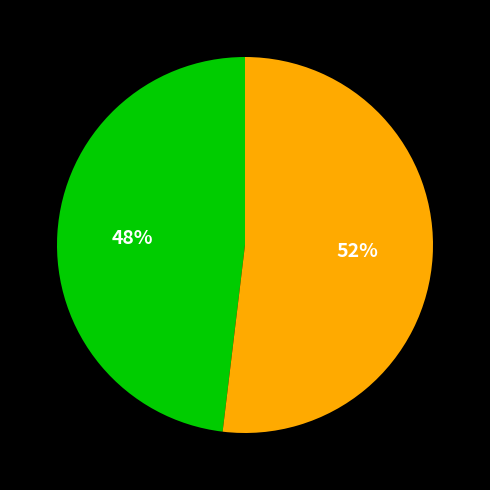

To the nearest percent, what is the difference between the largest and smallest slice percentages?

4%